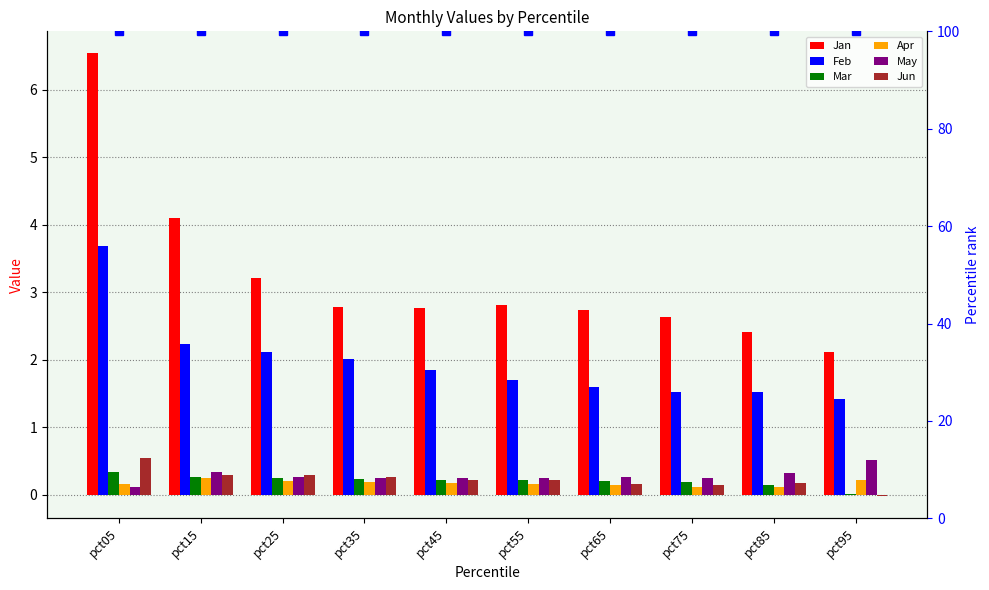

Between pct15 and pct75, which series saw the biggest shift?

Jan